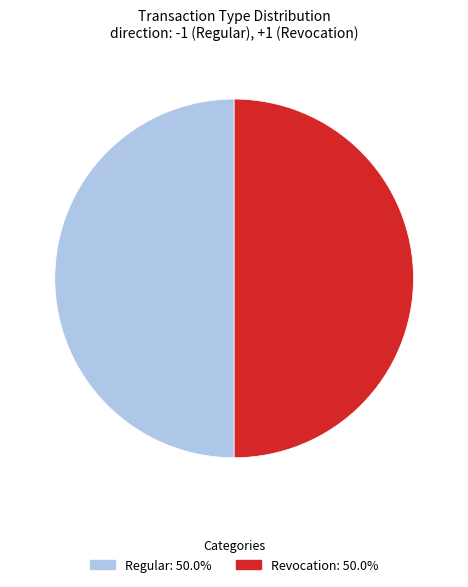

Is it true that Revocation is 38% of the pie?

False